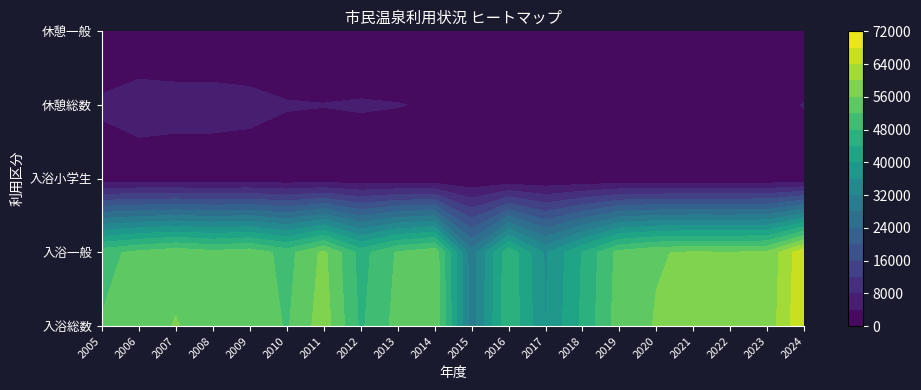

At which category is the sum across all series the highest?

19